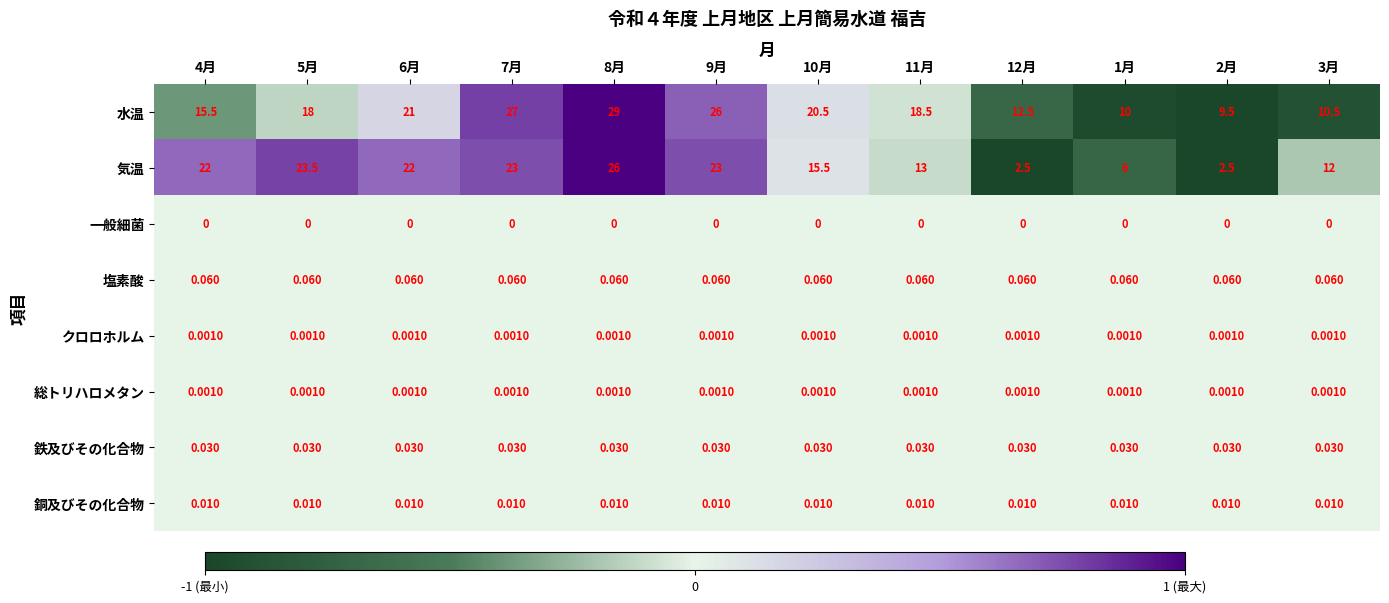

Which series has the largest range (max minus min)?

気温